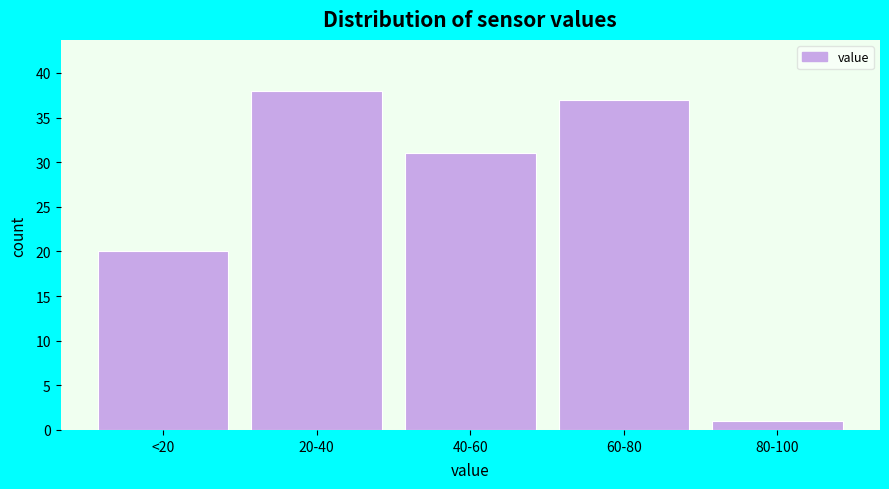

Reading left to right, extract all data points from this chart.

20	38	31	37	1